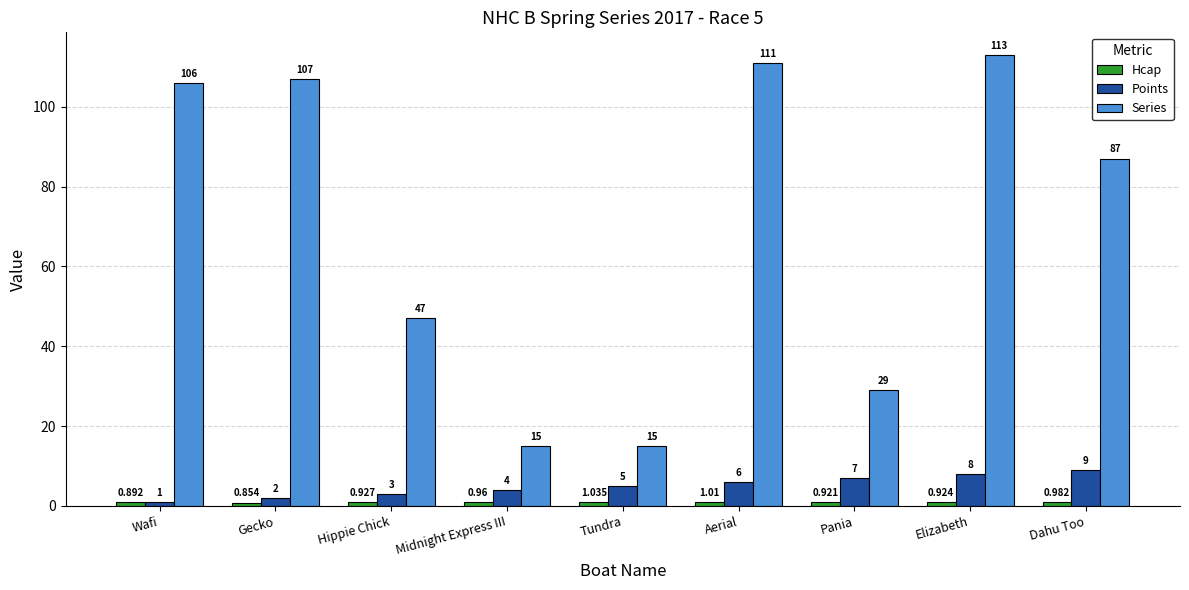

Which series changed the most between Elizabeth and Dahu Too?

Series